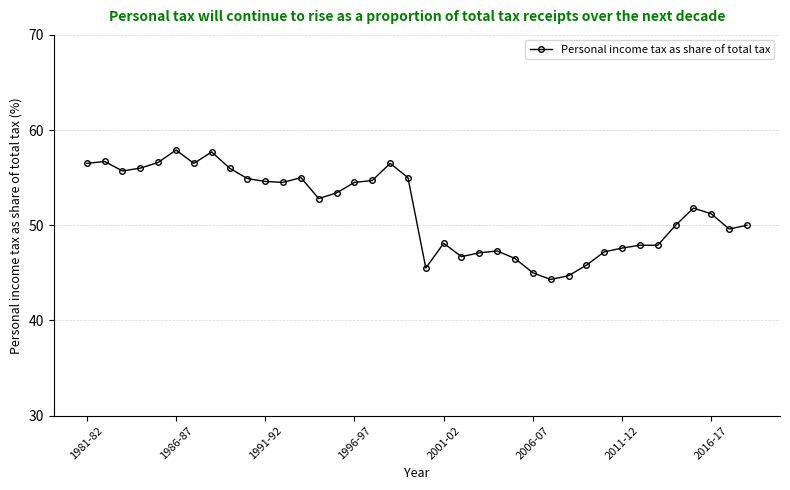

True or false: the data has more than 2 interior local peaks.

True